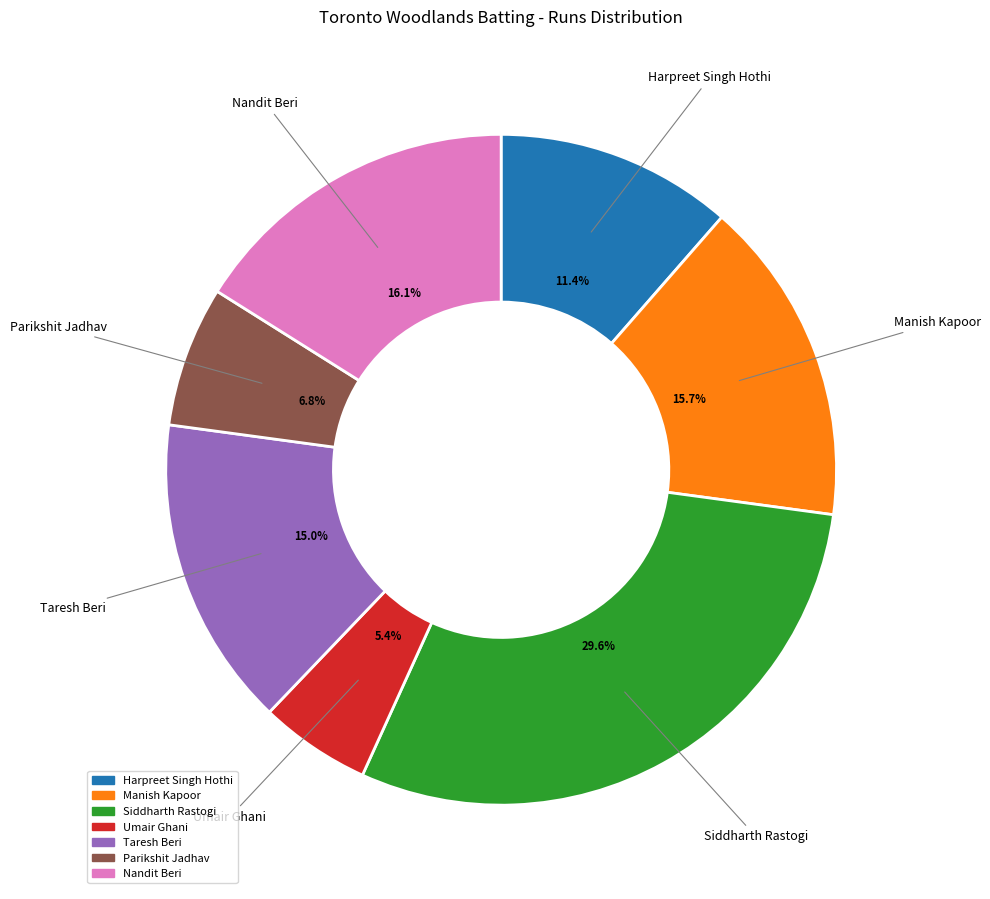

Is it true that Siddharth Rastogi is 30% of the pie?

True